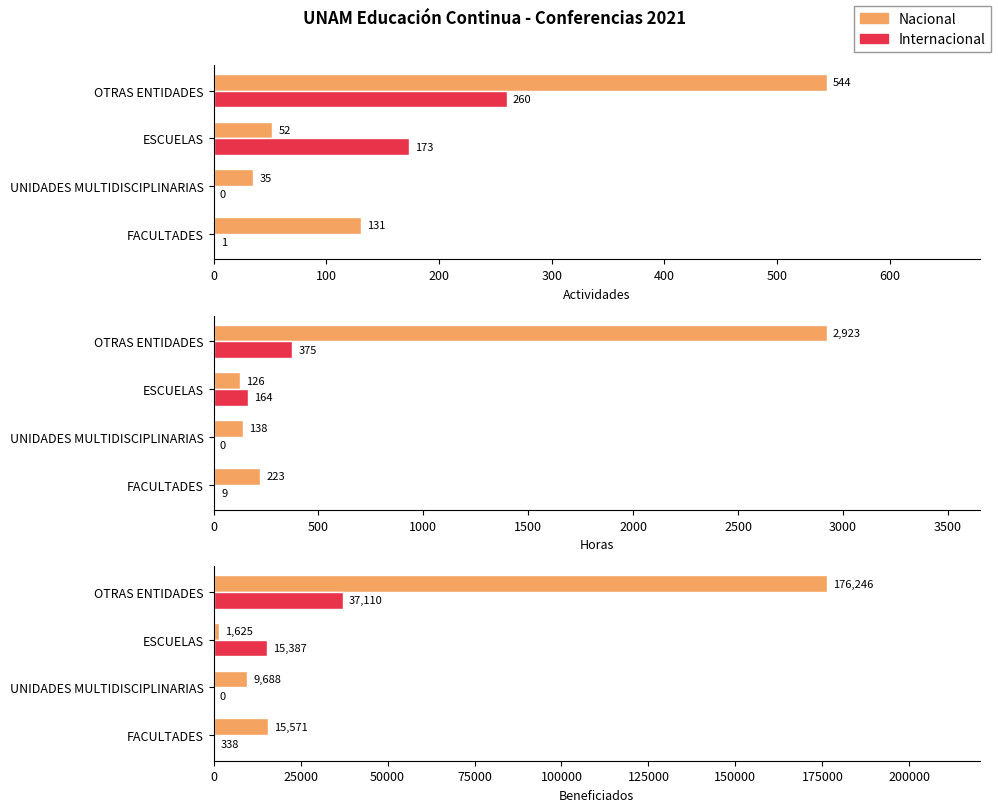

Does the chart contain any negative values?

No